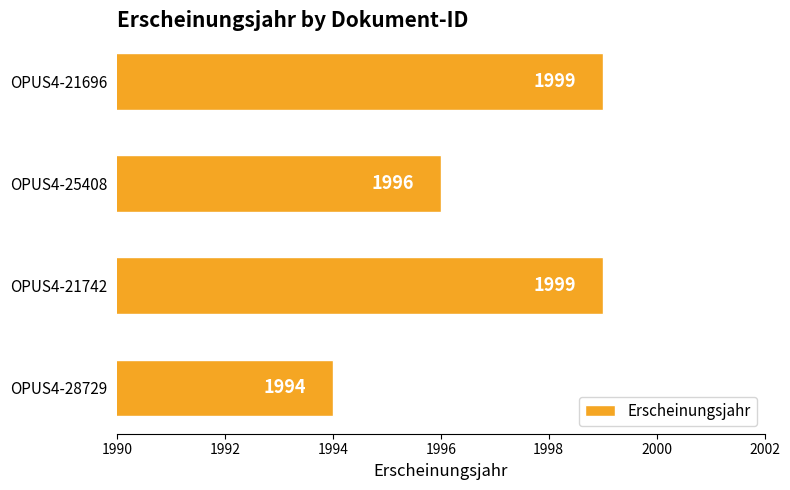

Where is the data nearest to the value 1996?

OPUS4-25408